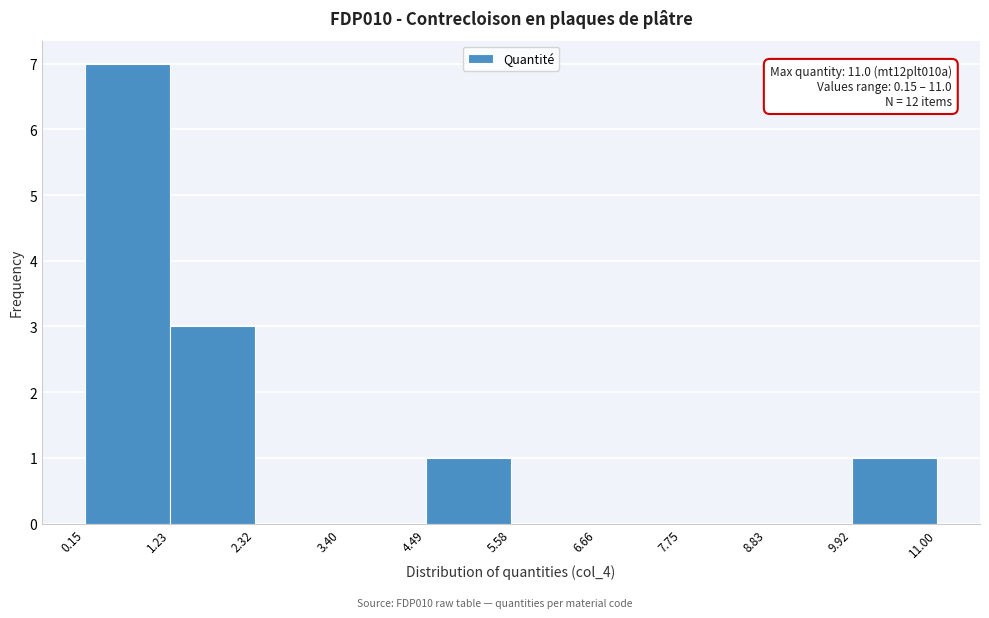

Which range on the x-axis has the tallest bar?

0.15 to 1.23